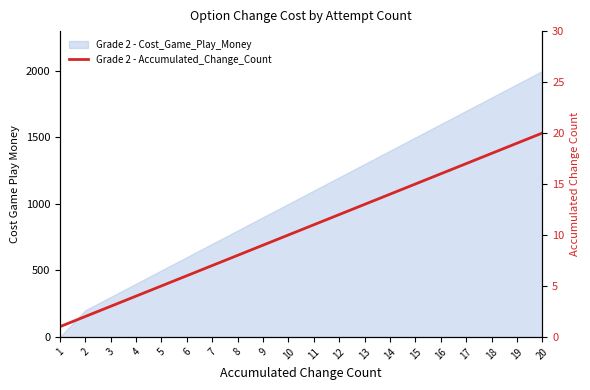

True or false: the data shows 11 at 11.

True